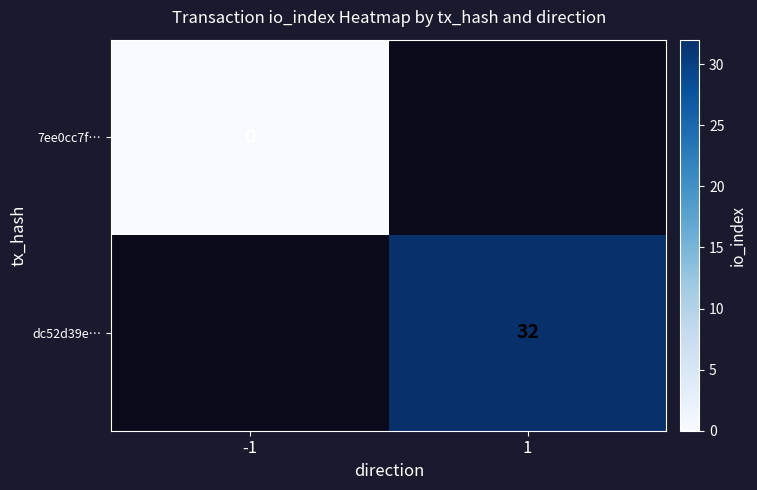

At how many categories does at least one series exceed 20?

1